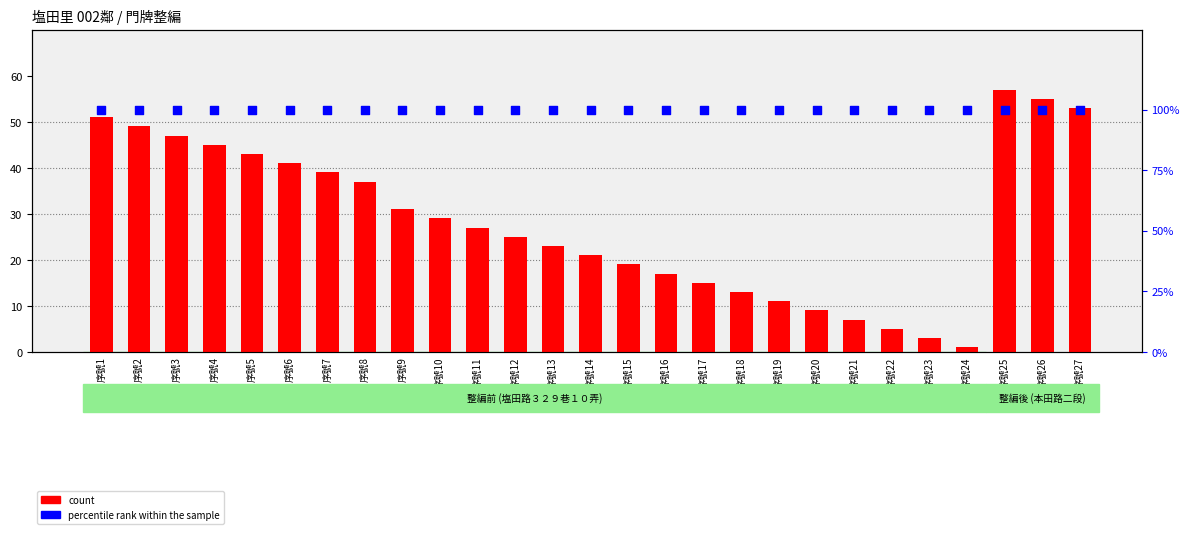

At how many categories does at least one series exceed 68?

27